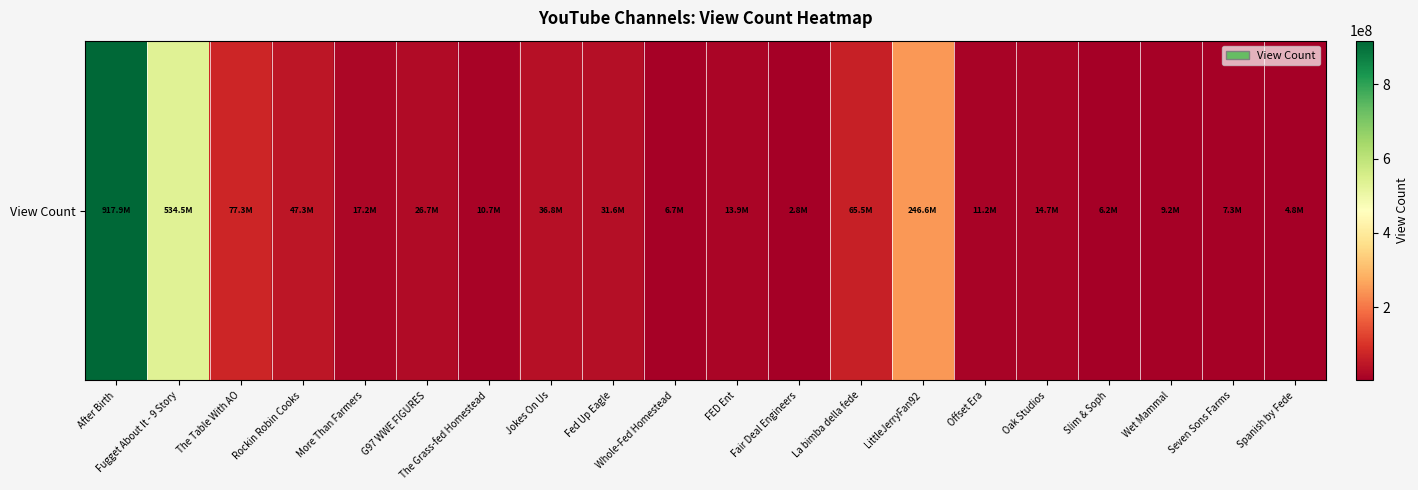

What is the maximum value shown in the chart?

917909210